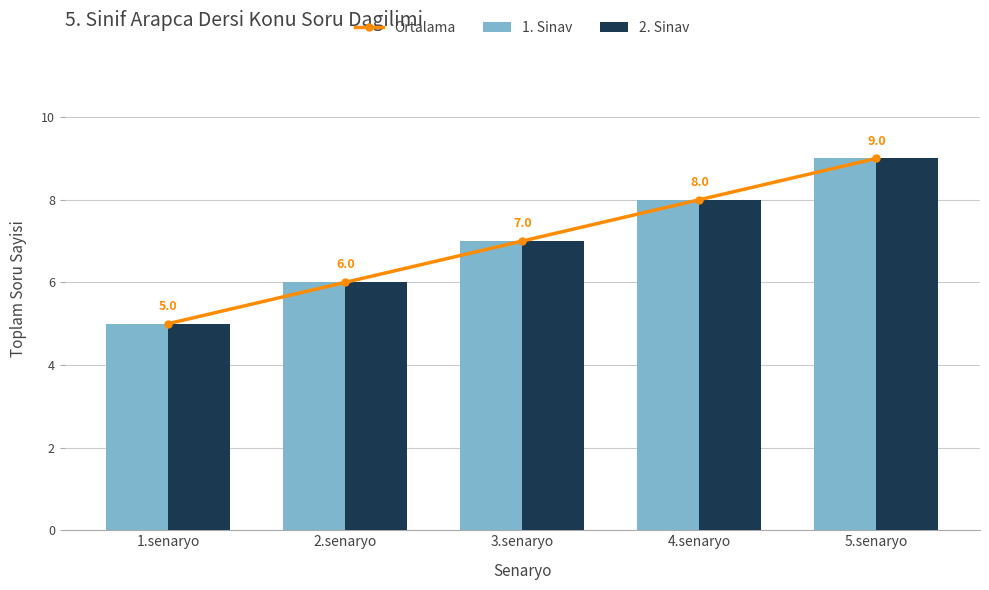

How many values in the 1. Sinav series are below 7?

2